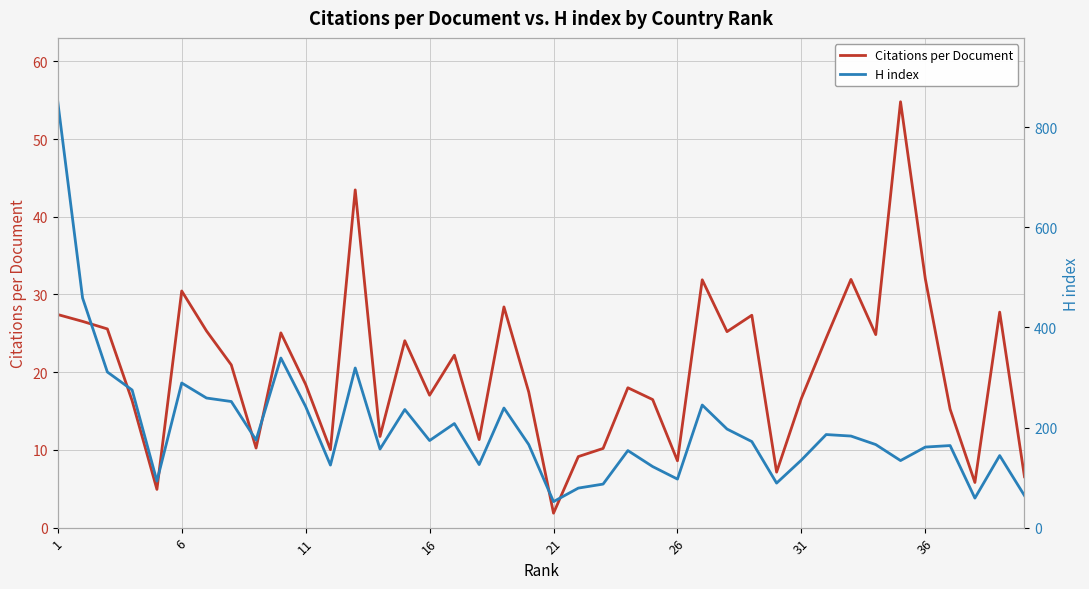

At which label does Citations per Document first exceed 20?

1